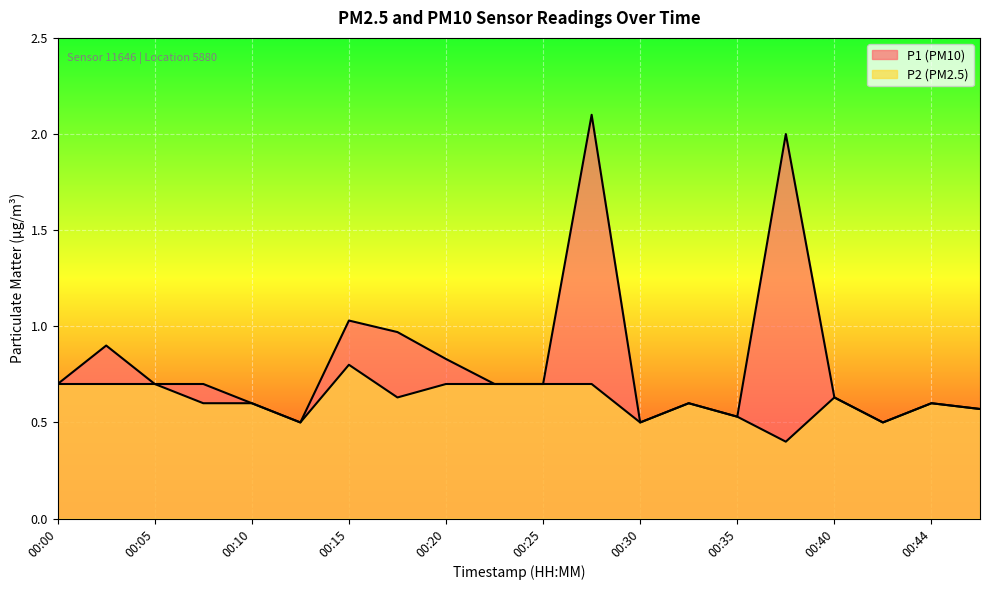

True or false: P2 and P1 intersect in this chart.

False